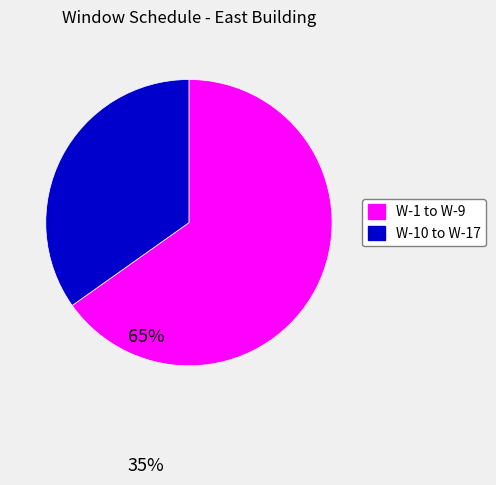

Is there a majority slice in this chart?

Yes